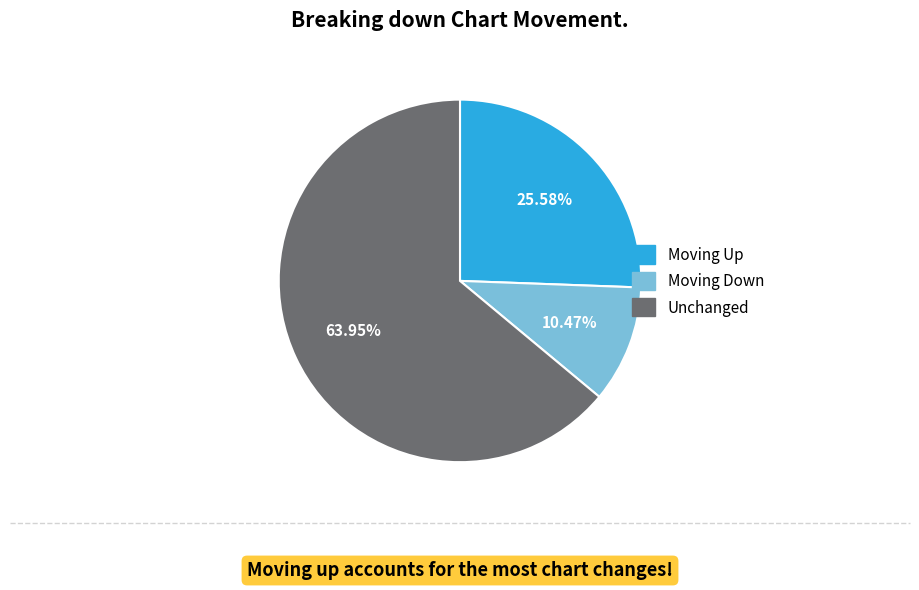

Is Unchanged the majority of the pie?

Yes